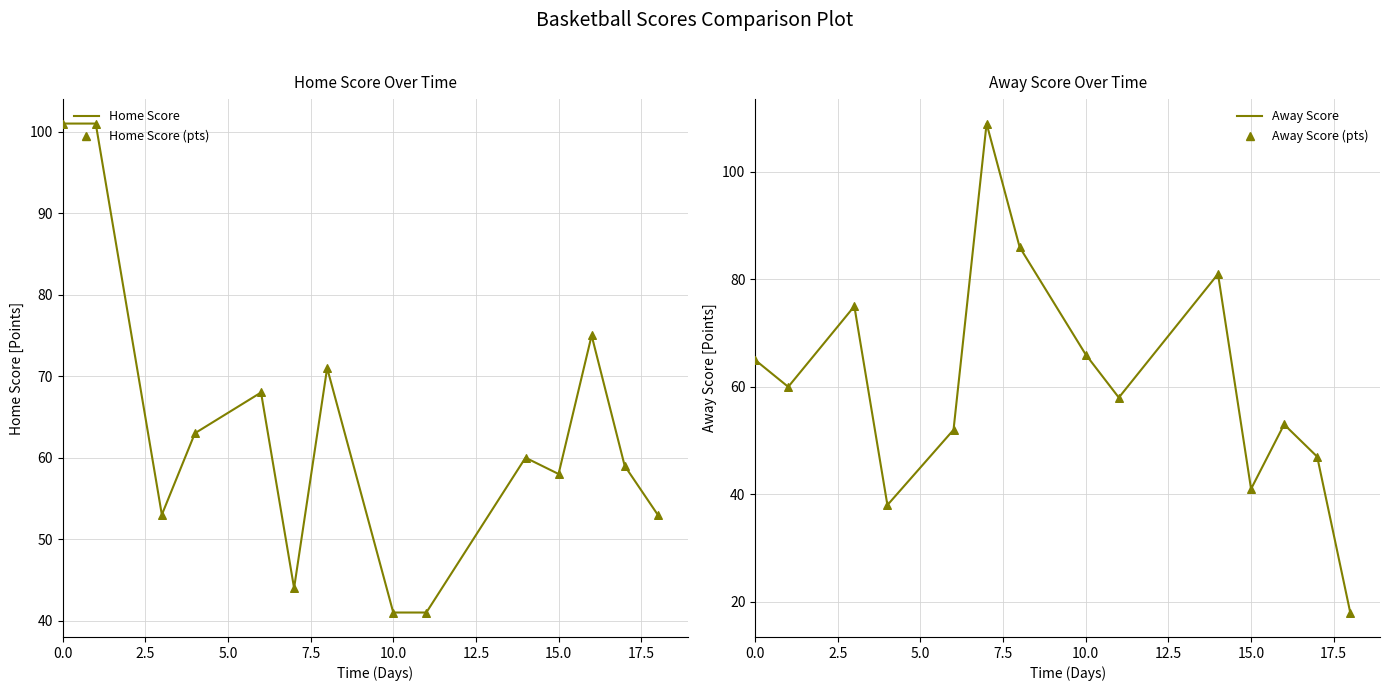

Which series reaches the minimum Y coordinate?

Away Score